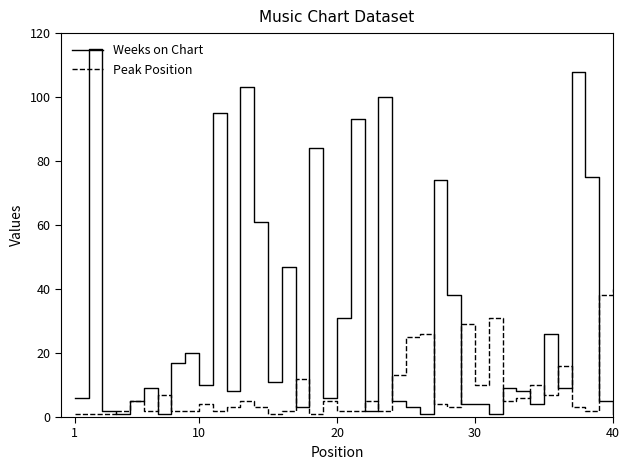

Which series has the largest total across all categories?

Weeks on Chart